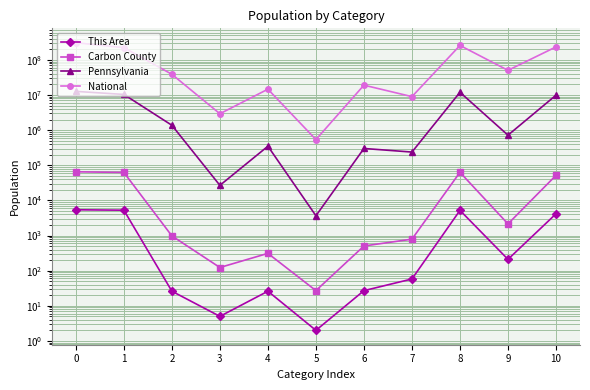

What is the value of the This Area point at the 4th from the left?

5